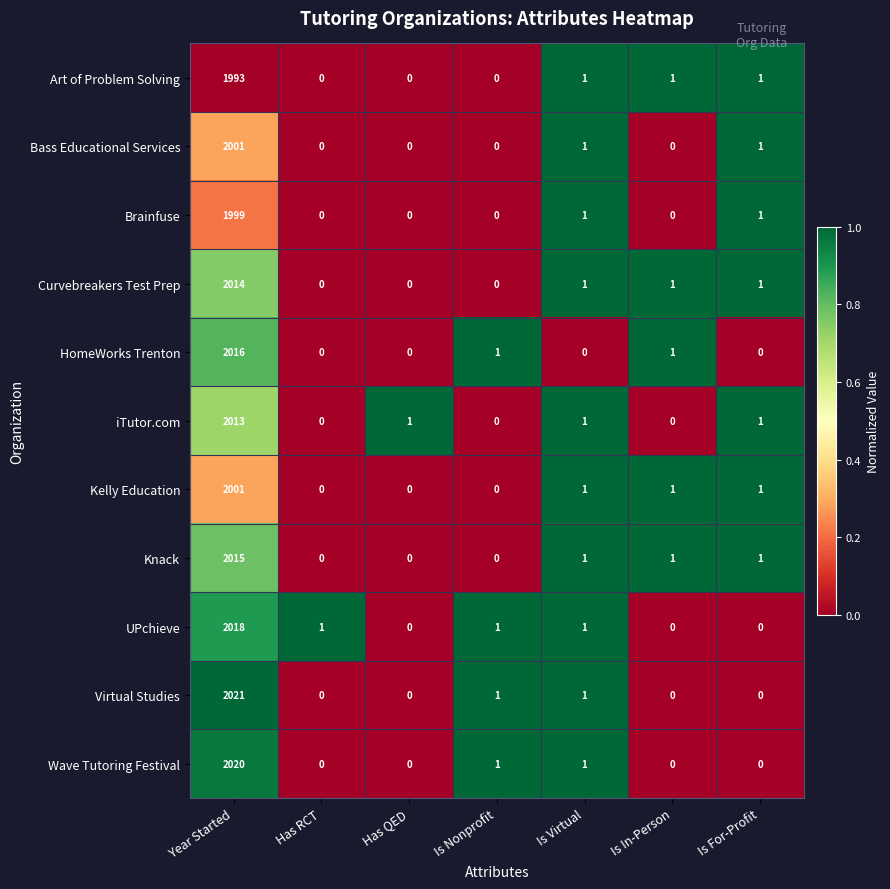

Count the number of categories in the chart.

7